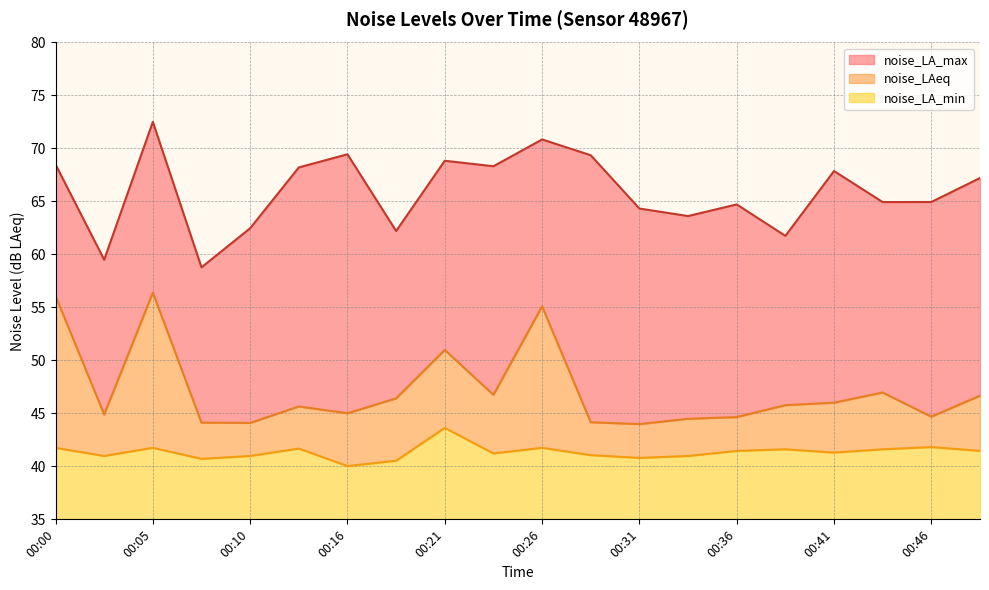

What is the approximate value of noise_LAeq at 00:41?

46.0